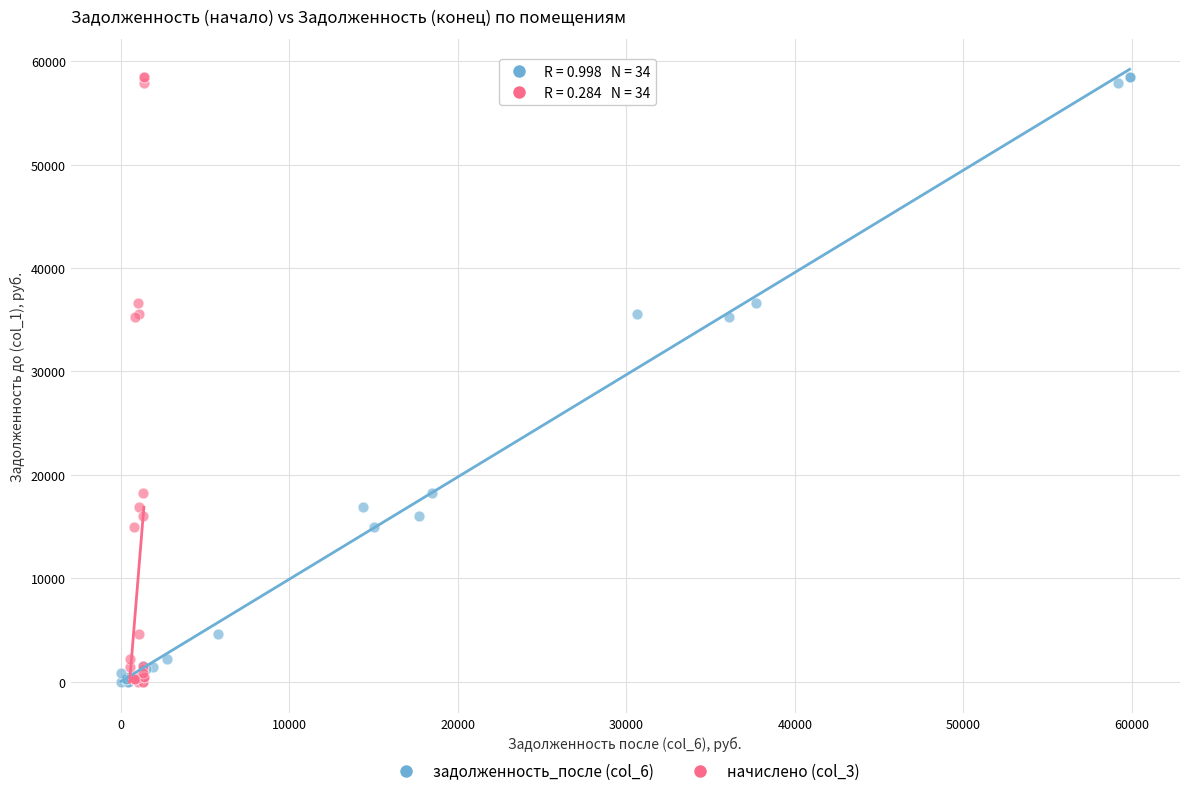

What are all the series names shown in the legend?

задолженность_после (col_6), начислено (col_3)